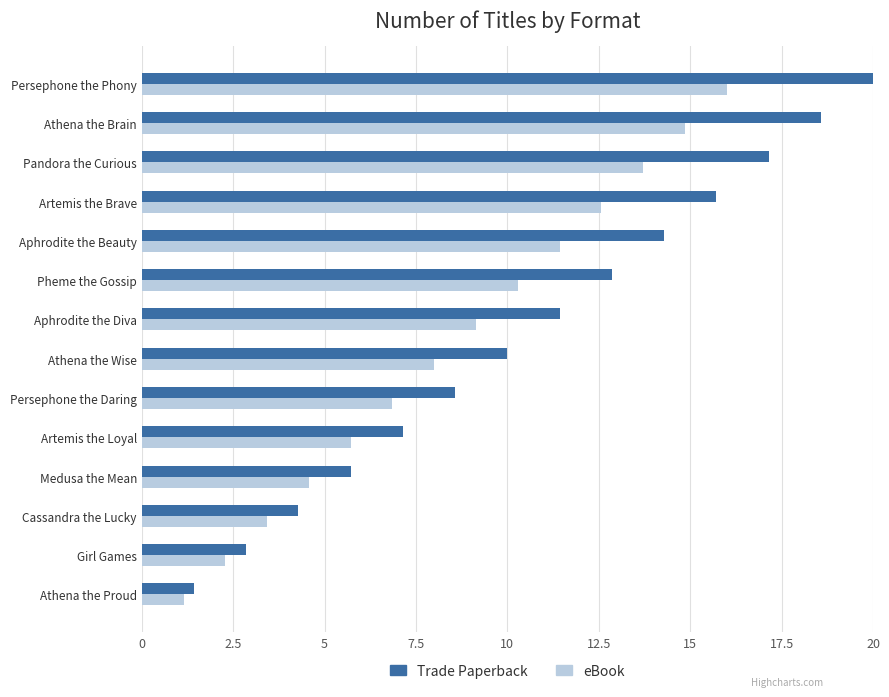

What is the average value of the Trade Paperback series?

10.7